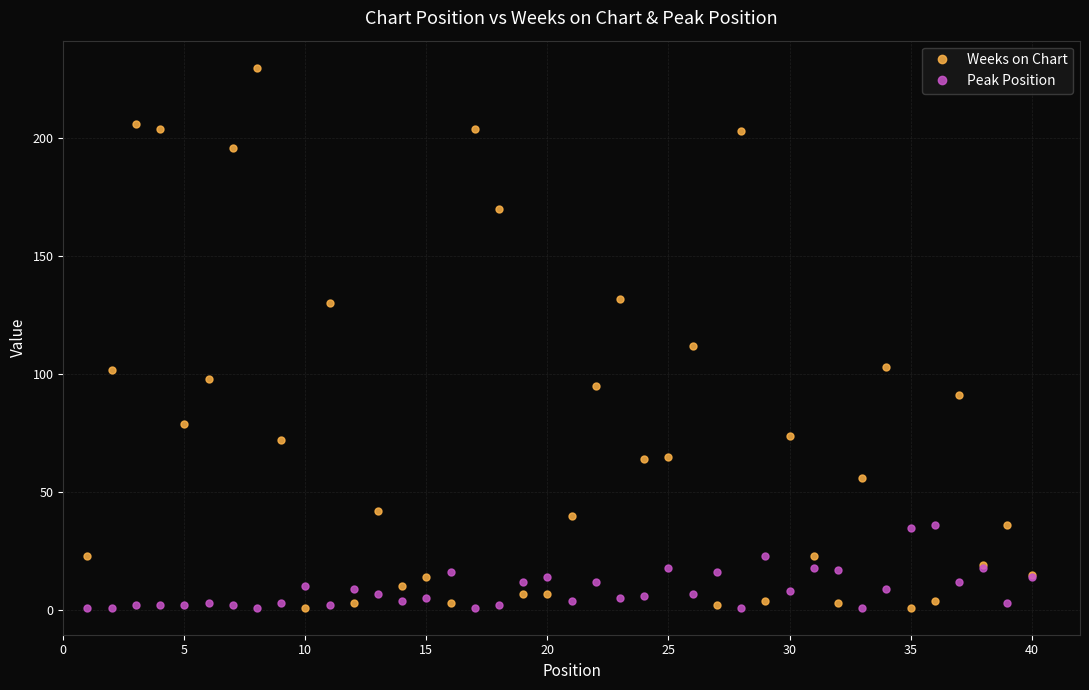

True or false: Weeks on Chart has more than 0 points higher than both neighbors.

True